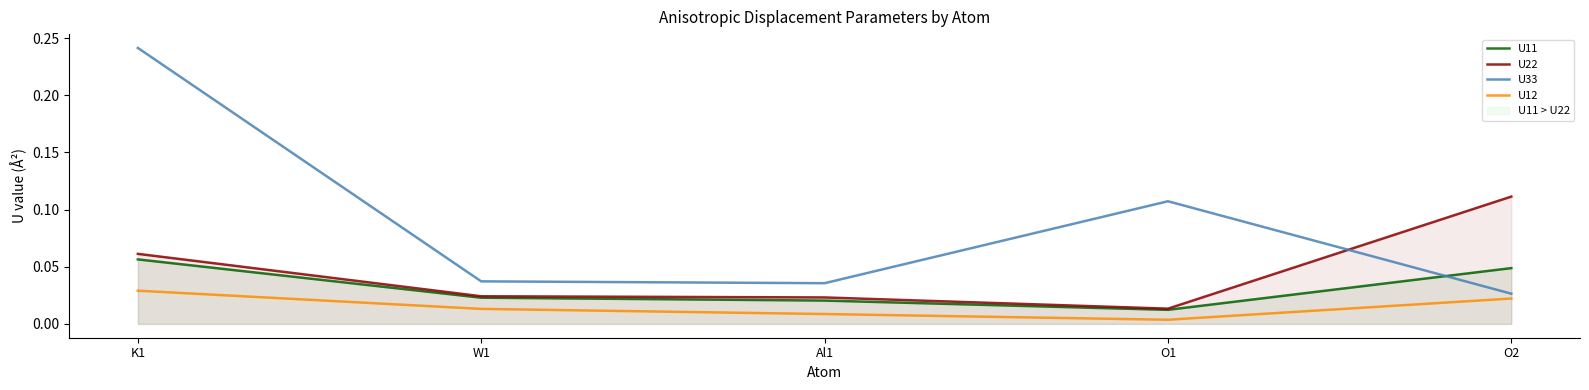

Rank the series at K1 from lowest to highest value.

U12, U11, U22, U33